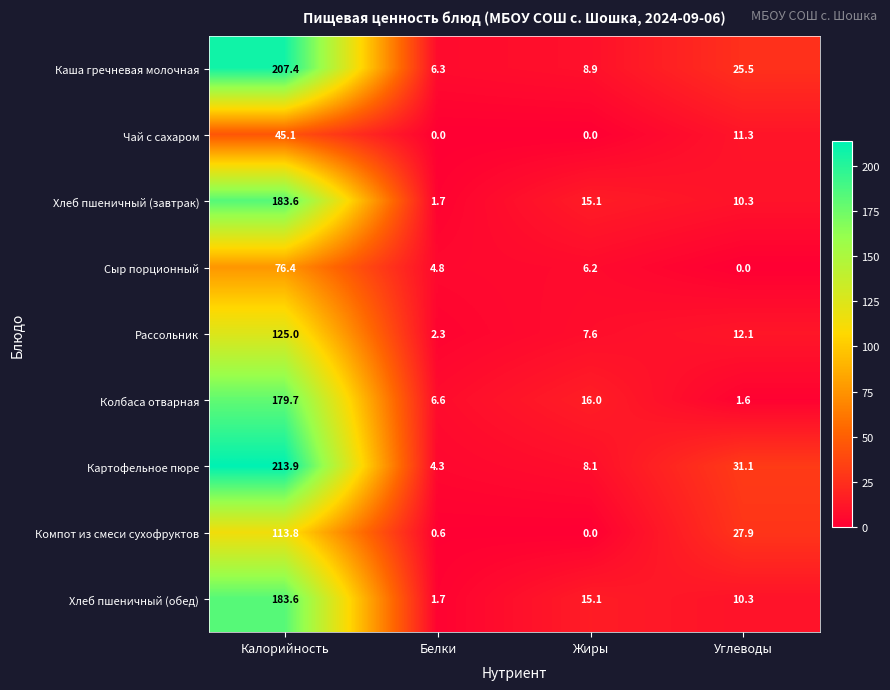

How many values in the Рассольник series are below 12?

2